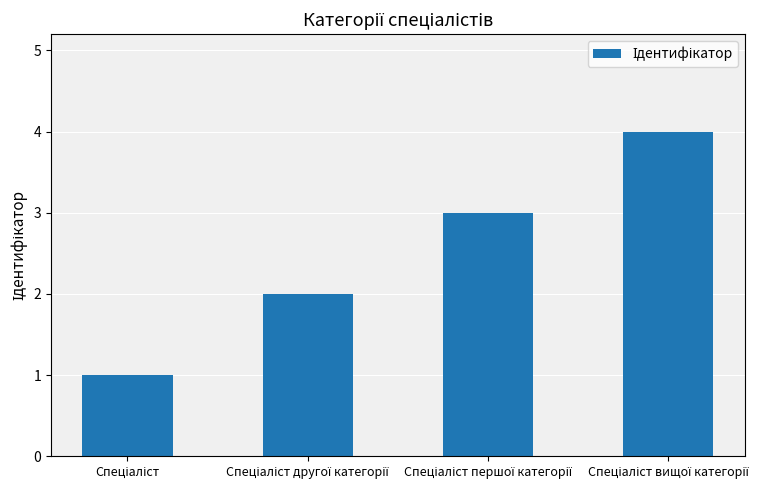

What is the sum of all values?

10